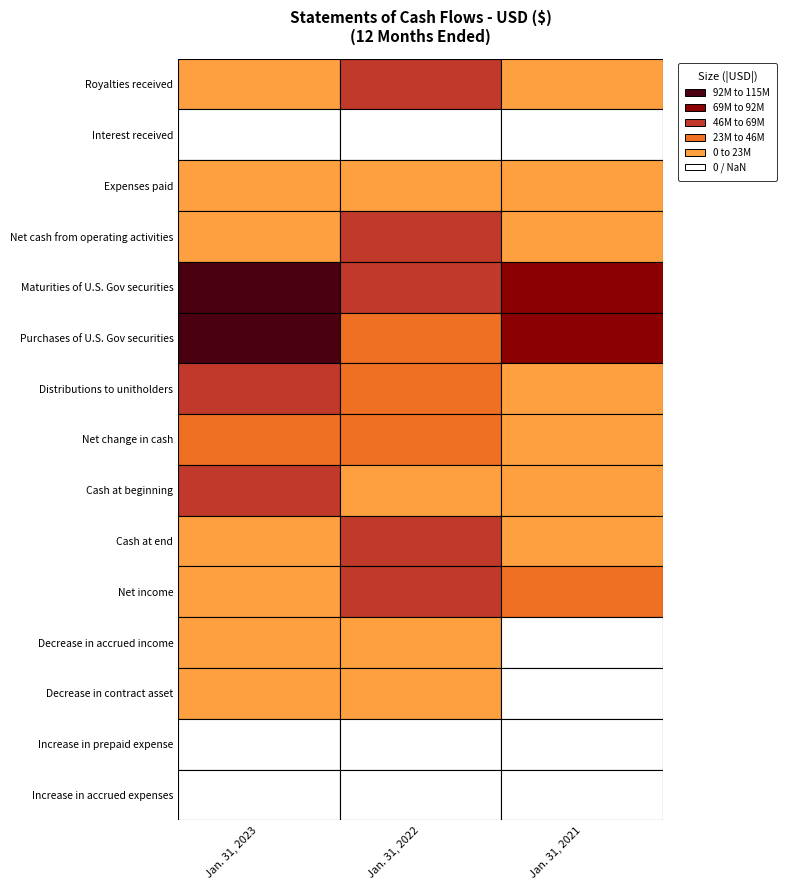

How many positive values does the Decrease in accrued income series have?

1